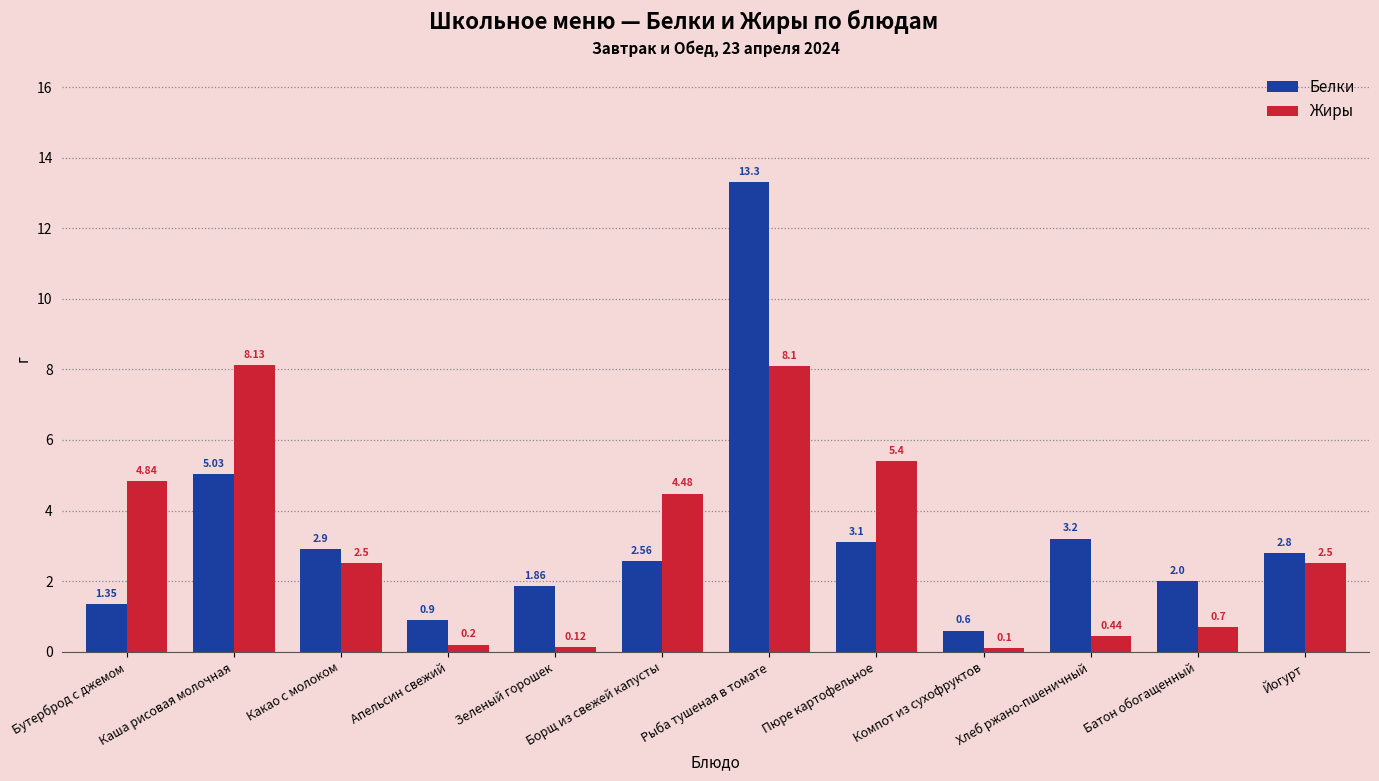

What position from the left is Зеленый горошек?

5